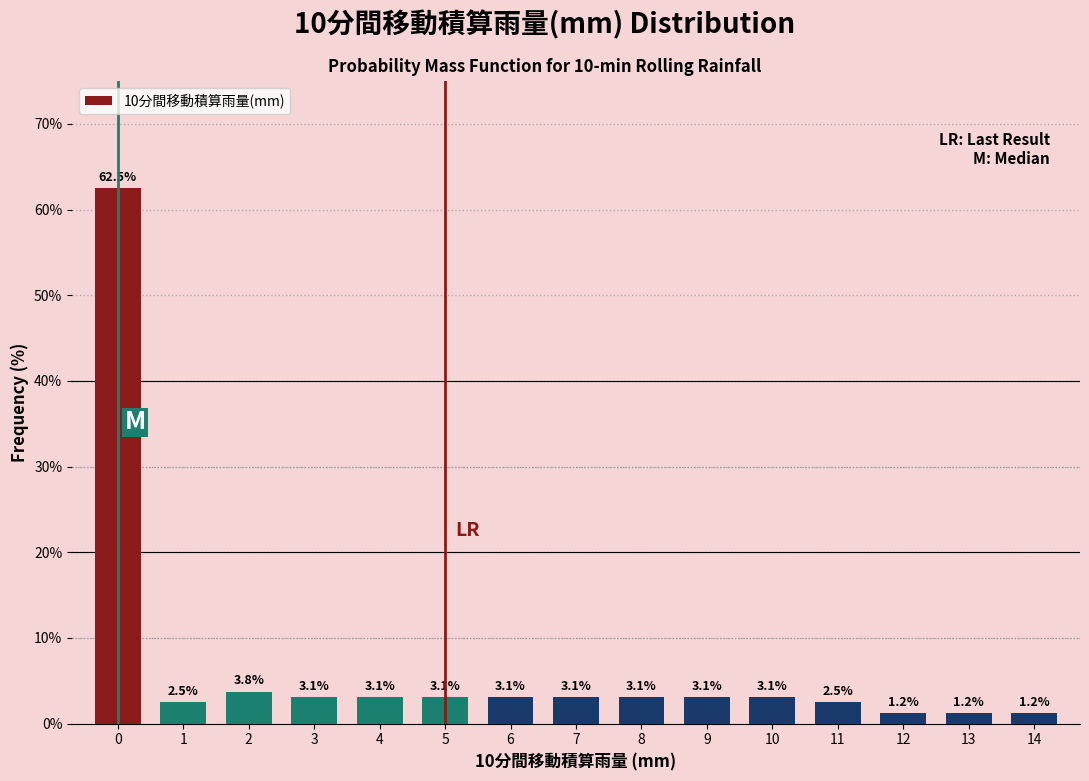

The chart shows a value of 2.5 at 11. True or false?

True